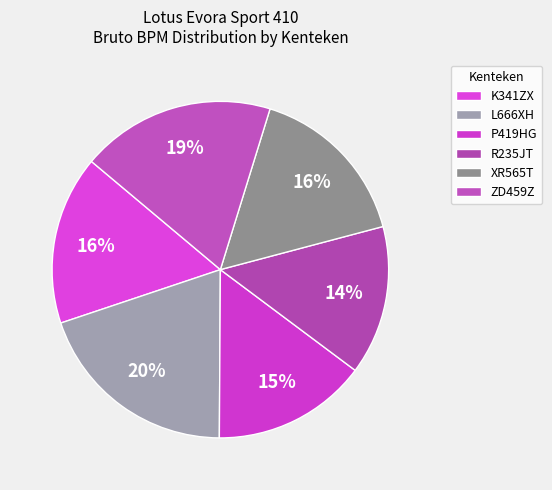

How many slices are in this pie chart?

6